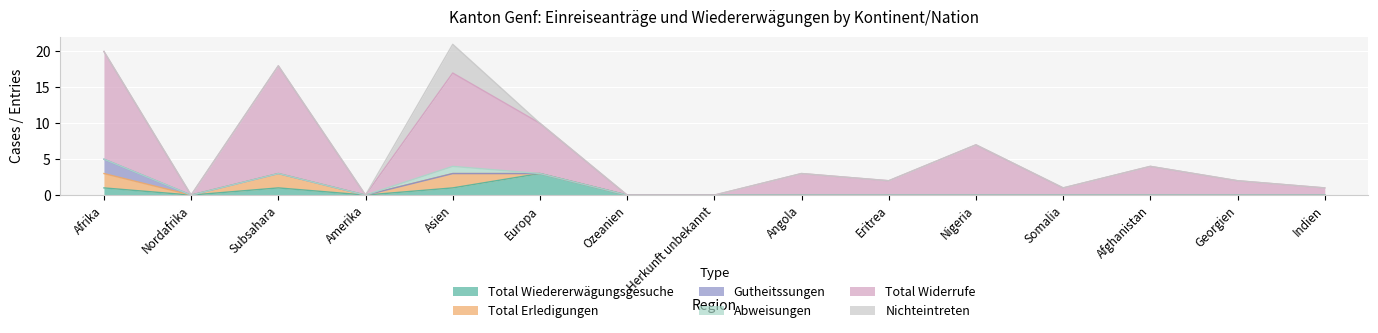

What is the difference between the highest and lowest values at Subsahara?

15